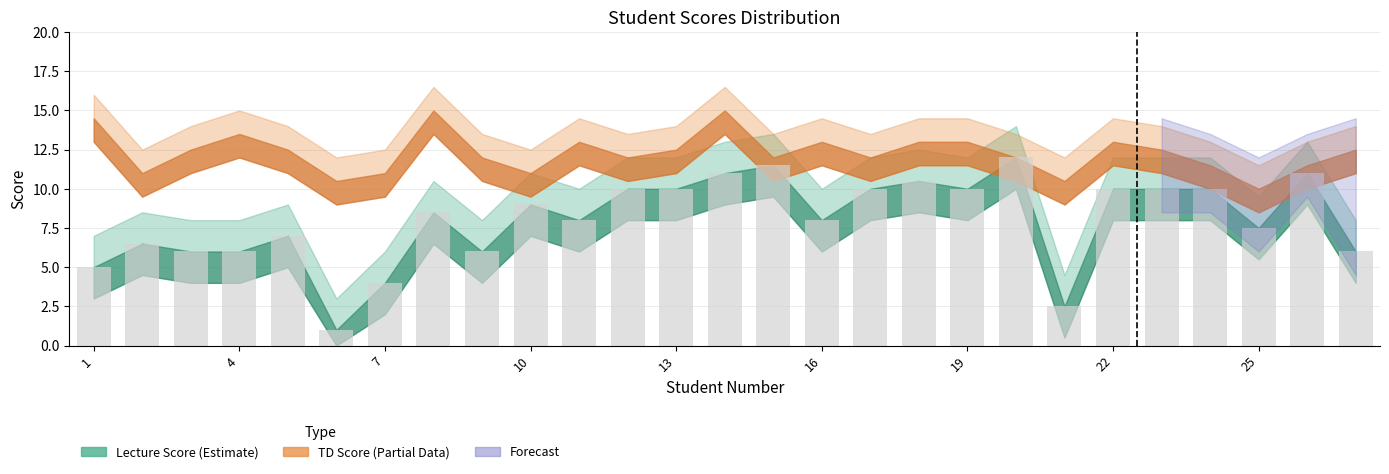

How many bars are there in total?

27